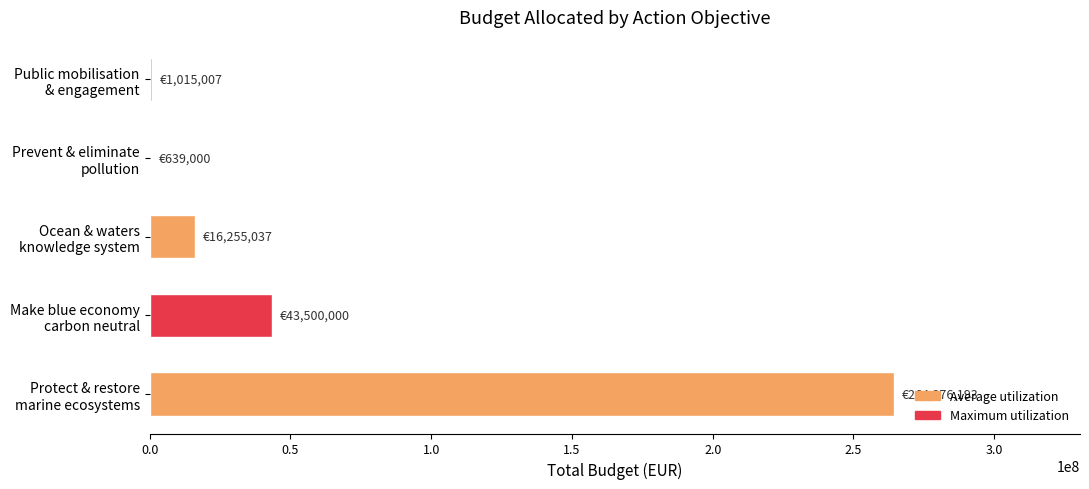

What is the sum of all values?

325785237